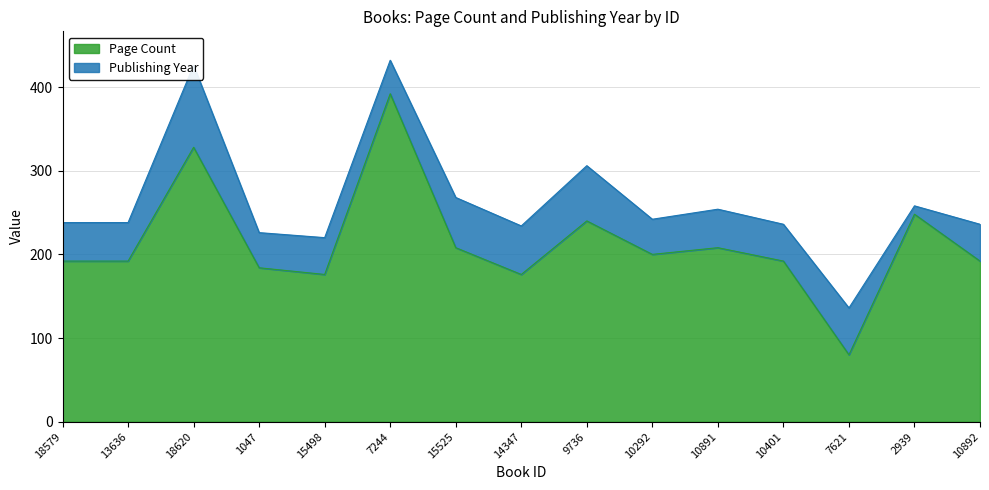

What is the average value?

214